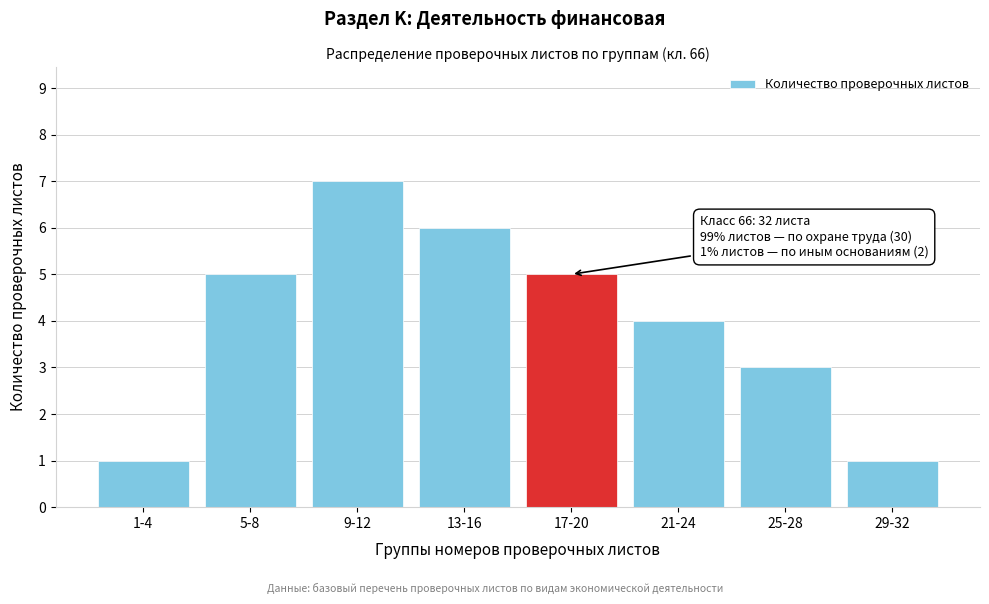

Reading left to right, extract all data points from this chart.

1	5	7	6	5	4	3	1